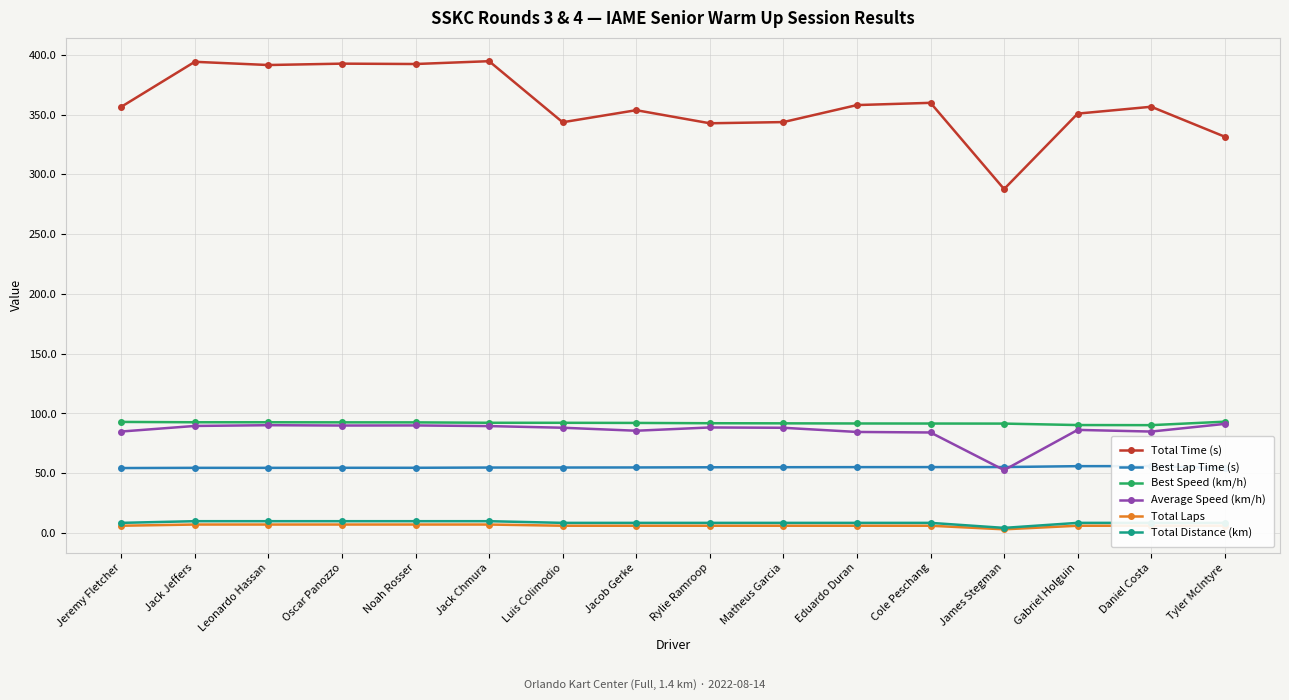

At Jack Jeffers, list the series in order from largest to smallest.

Total Time (s), Best Speed (km/h), Average Speed (km/h), Best Lap Time (s), Total Distance (km), Total Laps